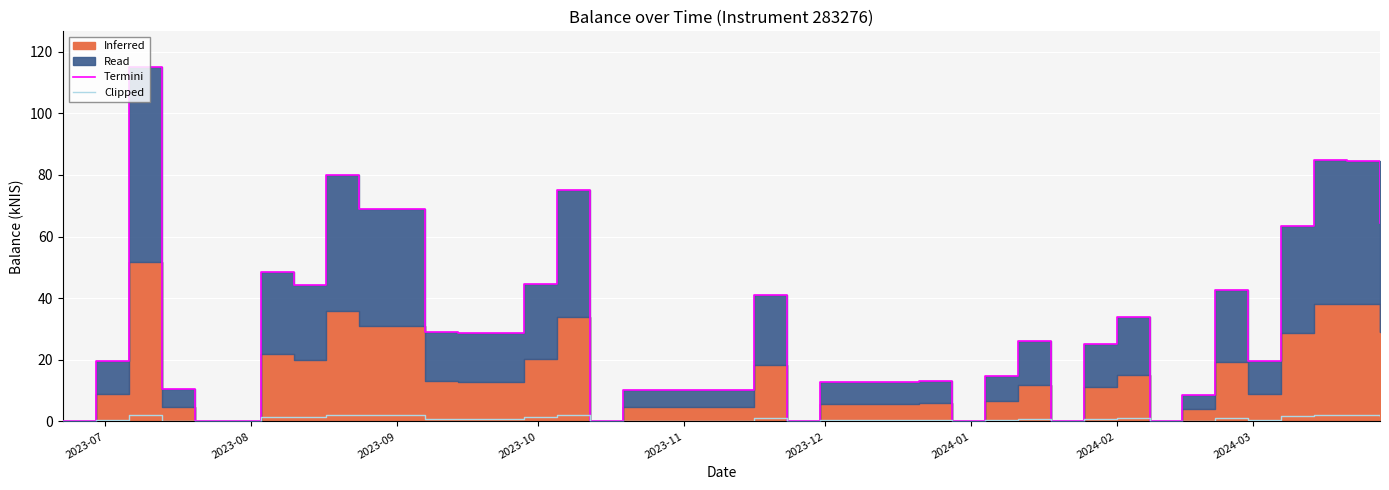

In Clipped, how many points are higher than both neighbors (excluding endpoints)?

10